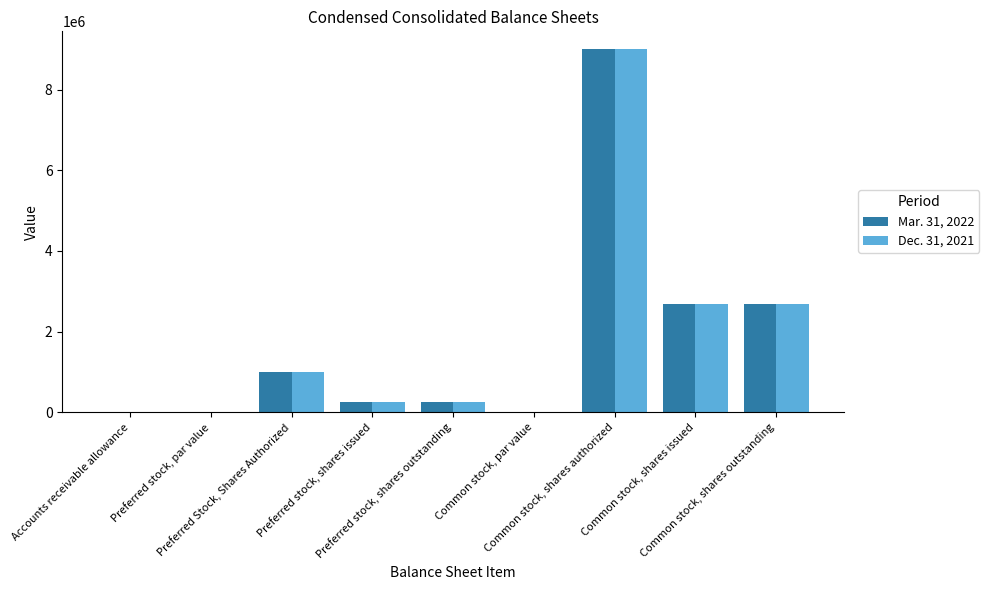

Are the bars horizontal?

No